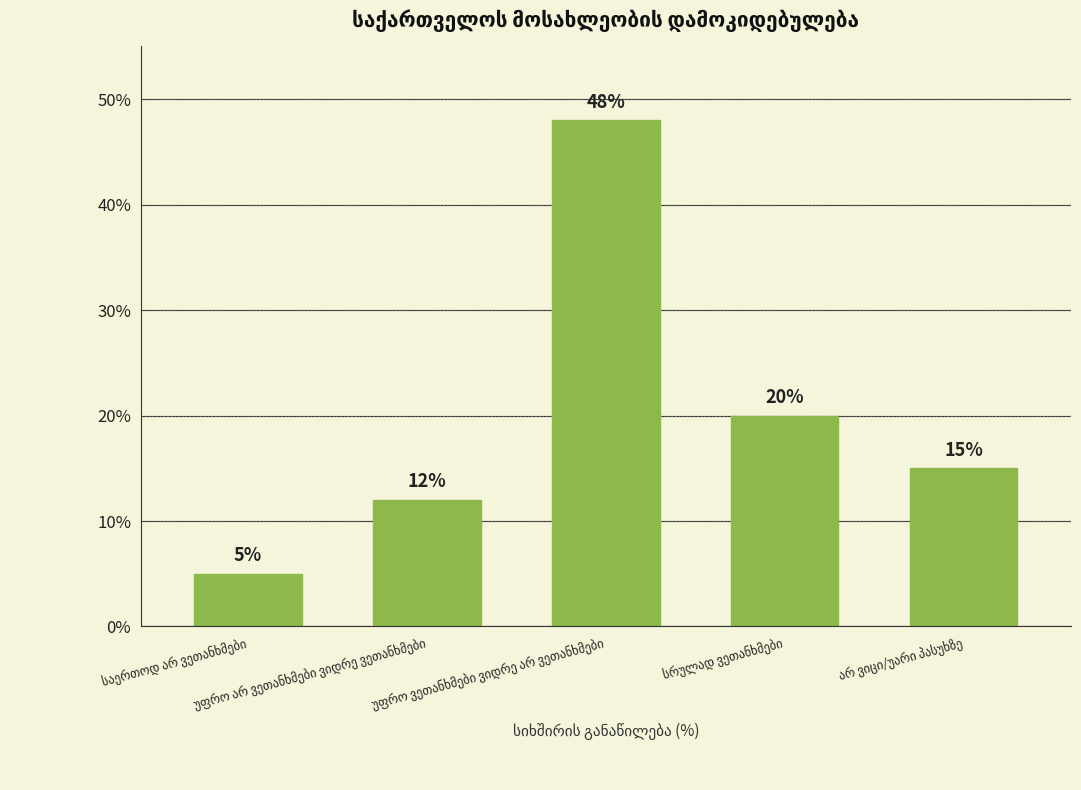

What is the value of the 5th bar from the left?

15